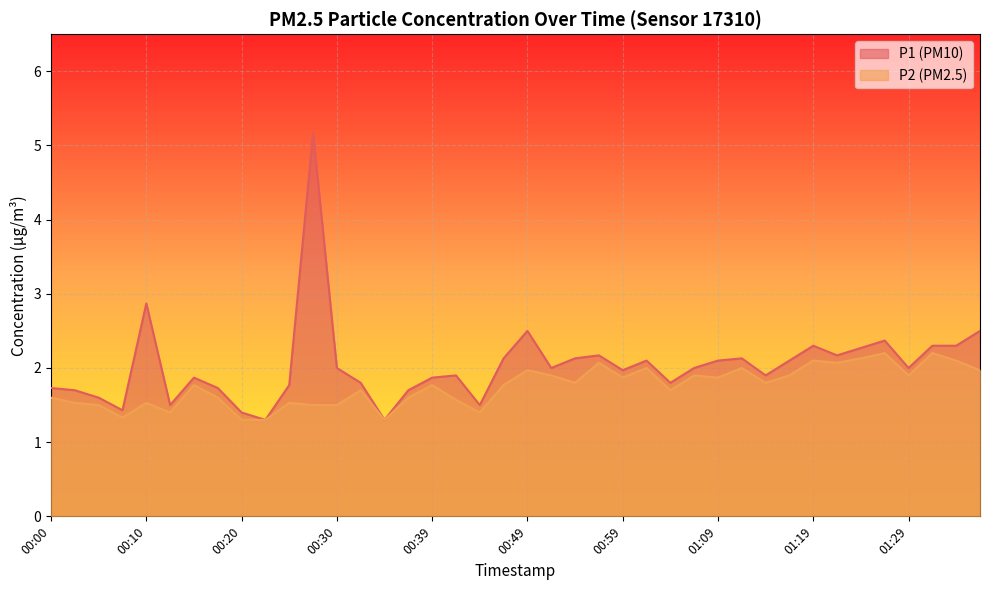

What is the difference between the highest and lowest values at 00:42?

0.3